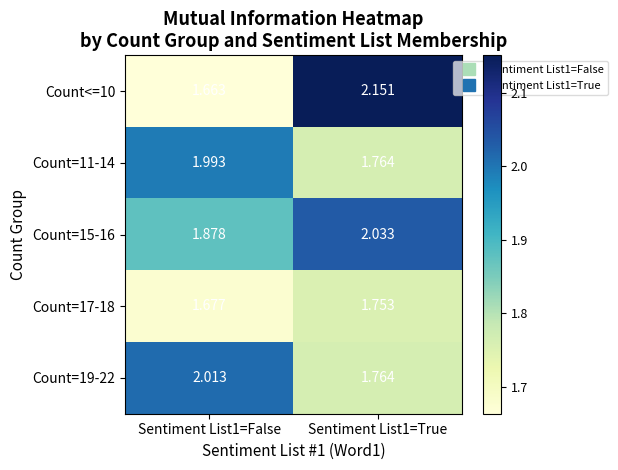

Is the value of Count<=10 at Sentiment List1=False greater than the value of Count=15-16 at Sentiment List1=False?

No